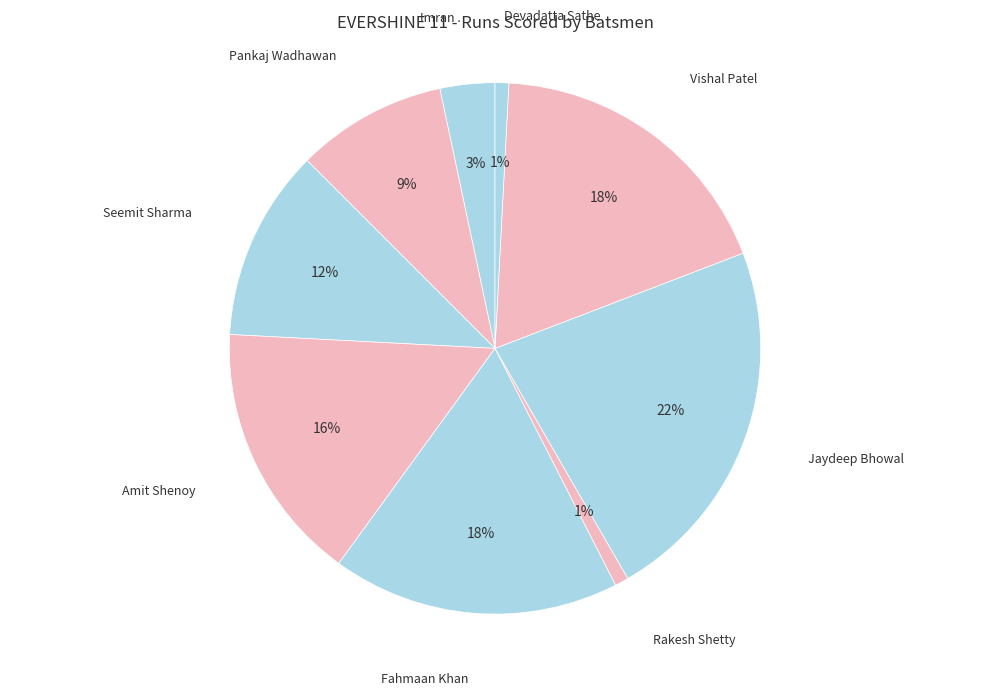

To the nearest percent, what is the difference between the largest and smallest slice percentages?

22%